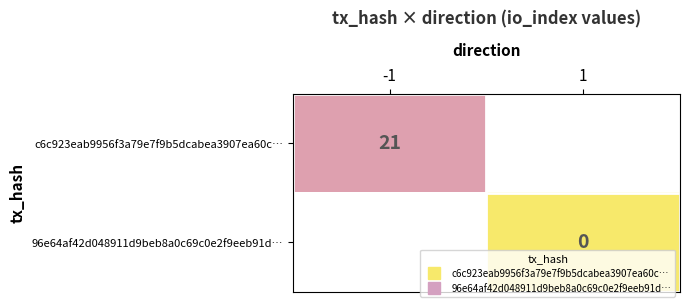

At how many categories does at least one series exceed 1?

1